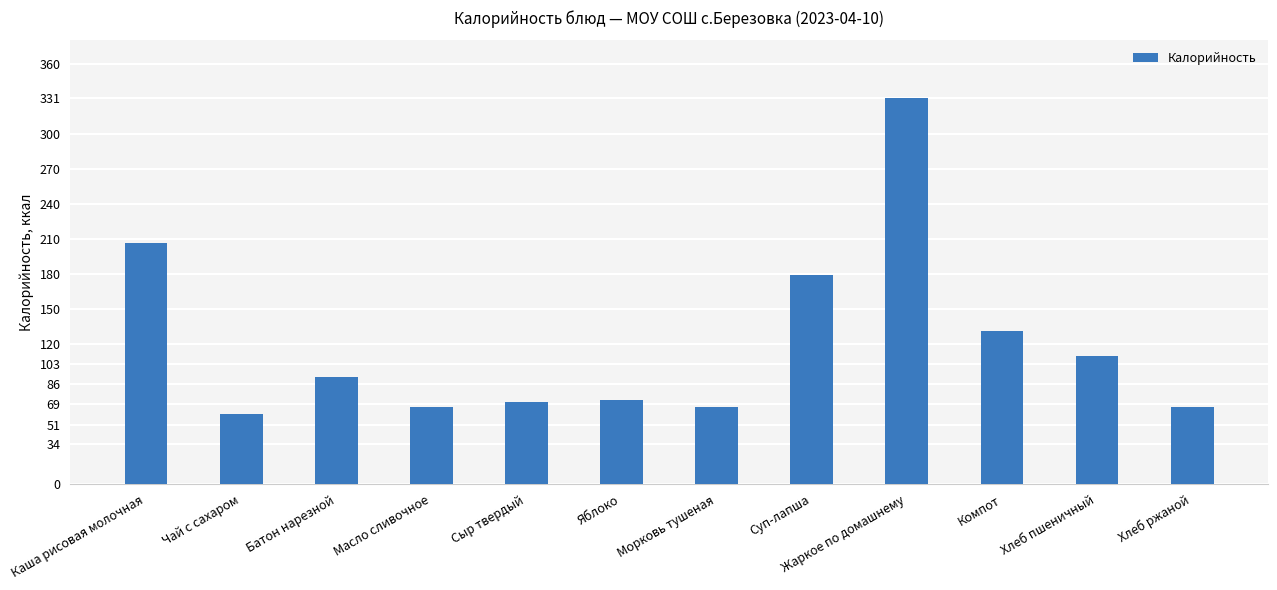

Does the chart contain stacked bars?

No